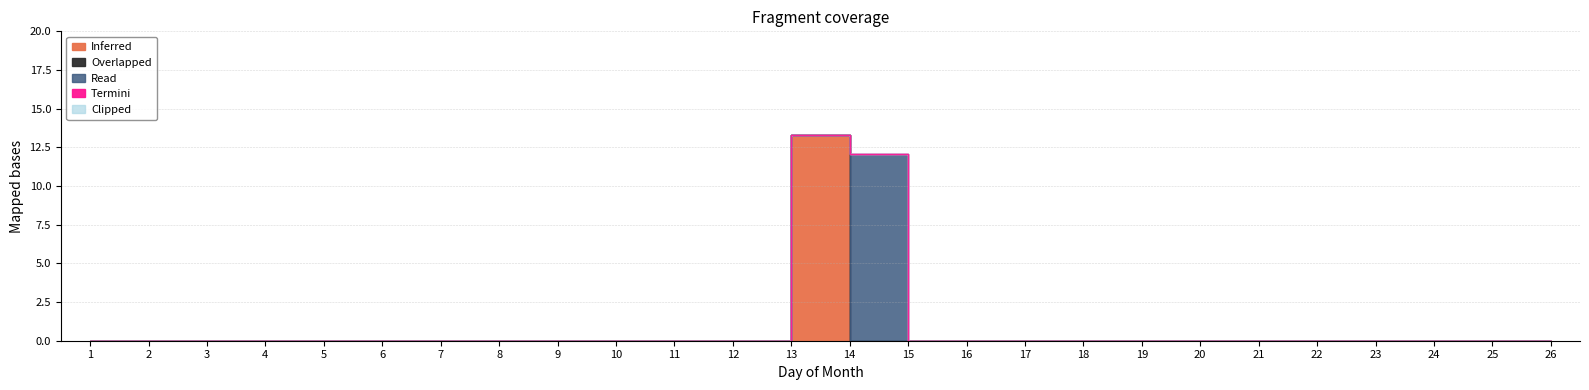

At 9, list the series in order from smallest to largest.

Inferred, Read, Overlapped, Termini, Clipped